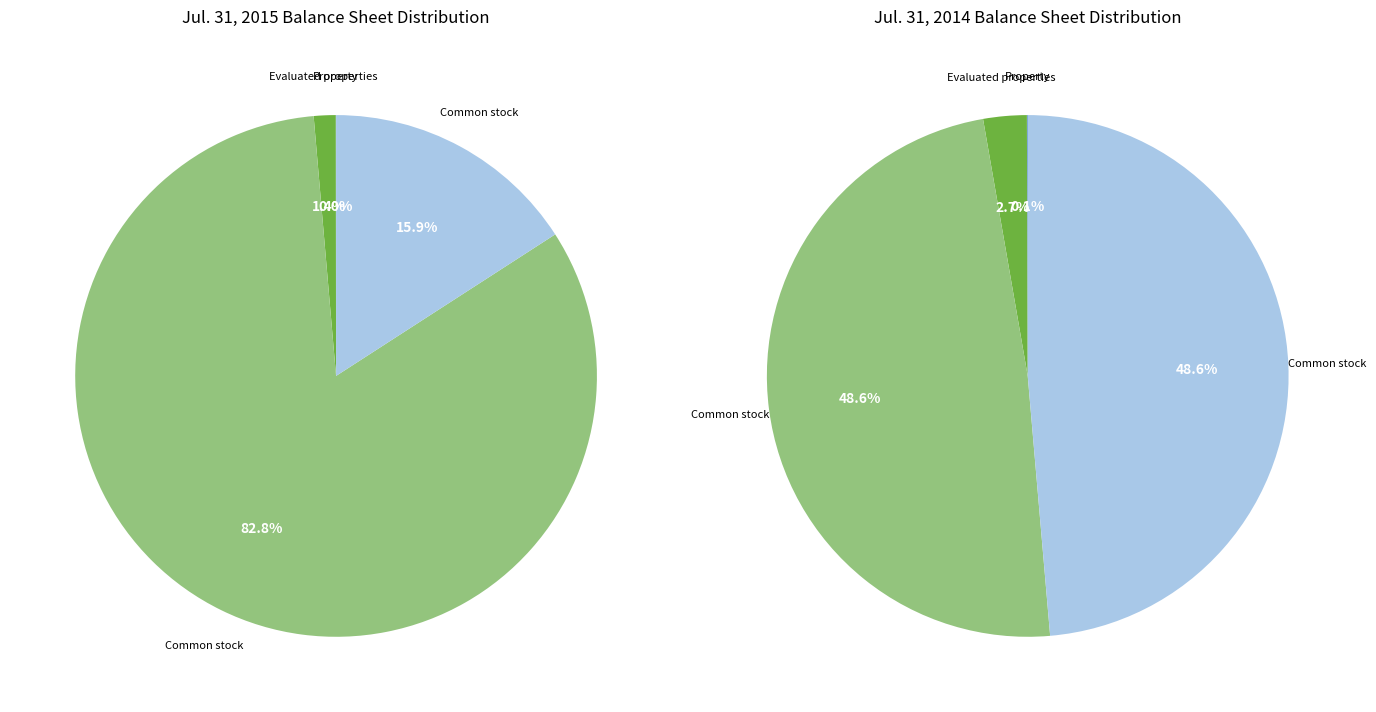

Is it true that Evaluated properties is 16% of the pie?

False